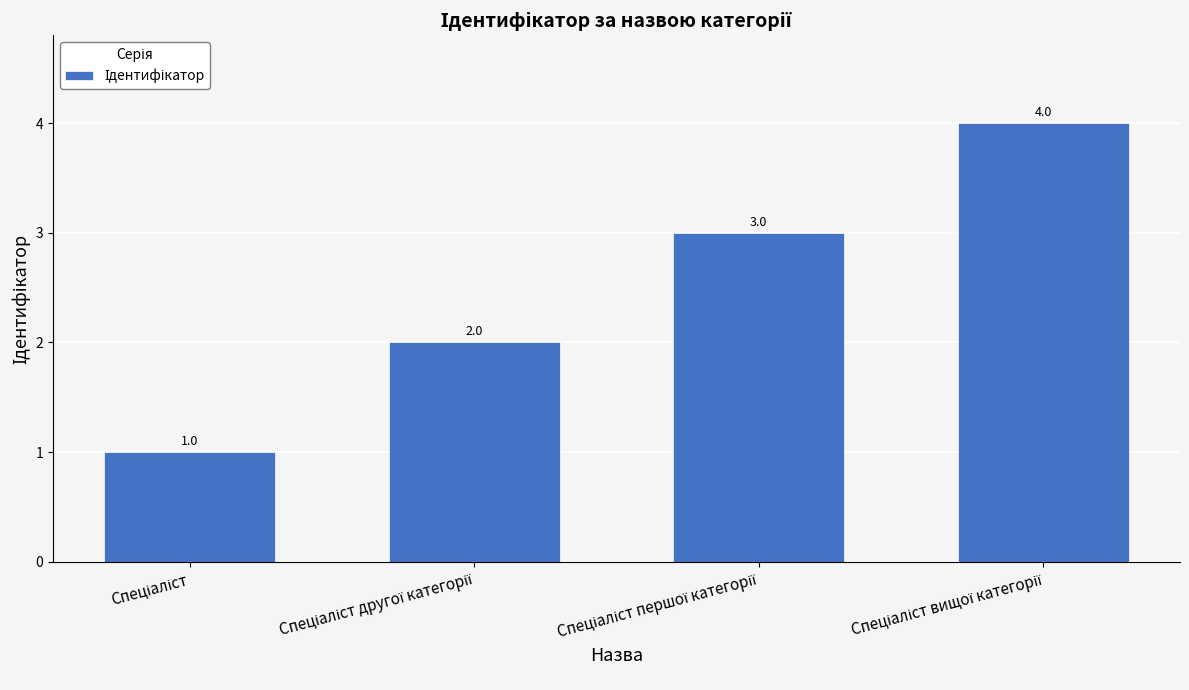

What is the sum of all values?

10